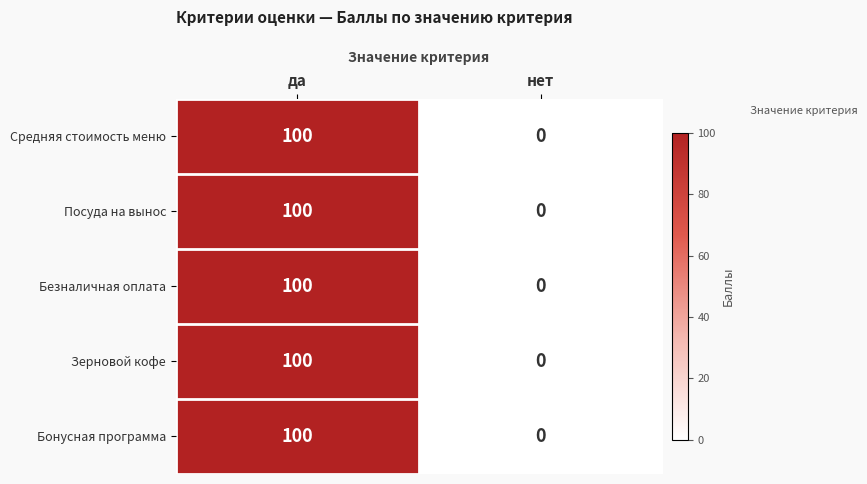

What is the difference between the Посуда на вынос values at да and нет?

100